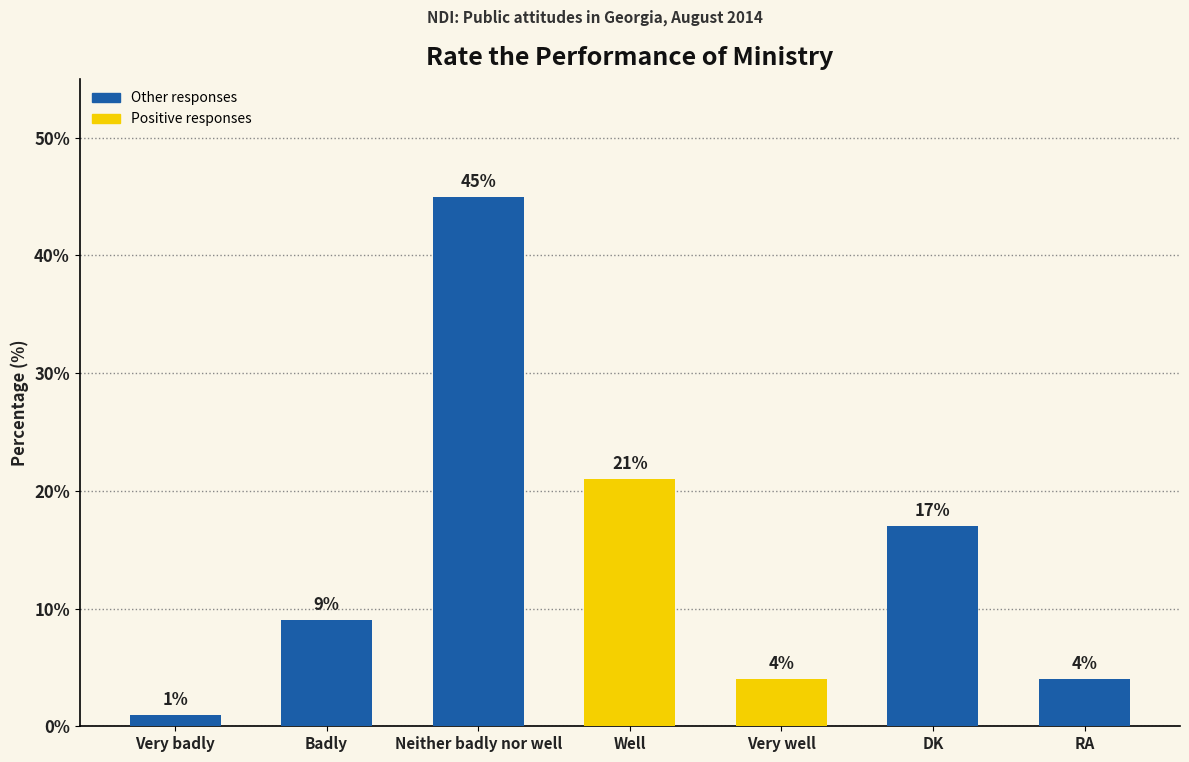

What is the ratio of the value at Neither badly nor well to the value at Badly?

5.0